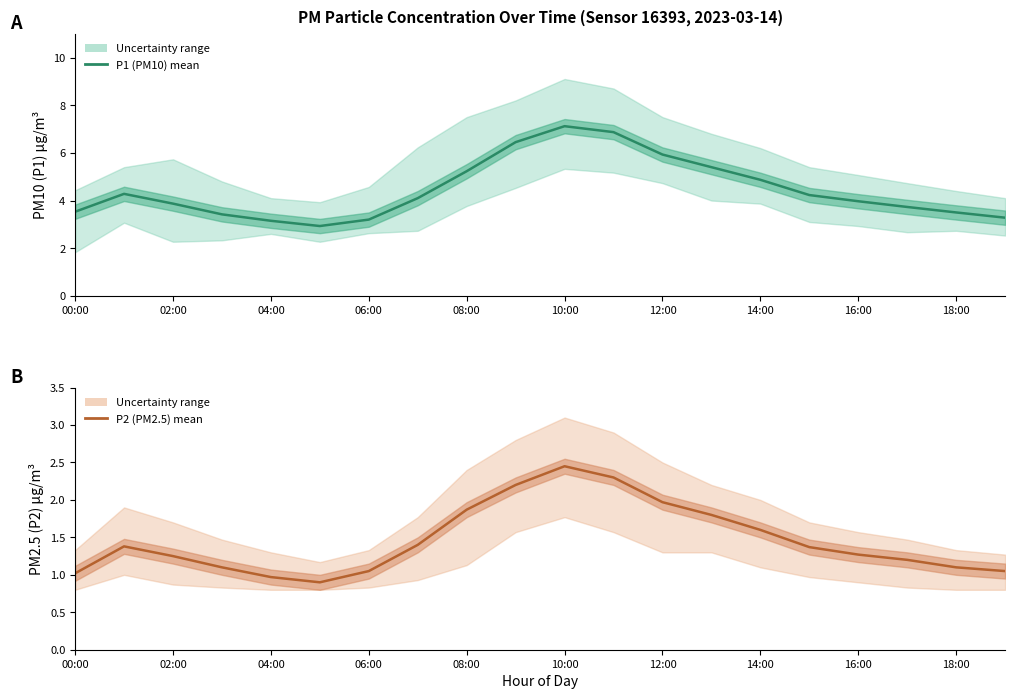

Where does the P2 (PM2.5) series first go above 1?

00:00